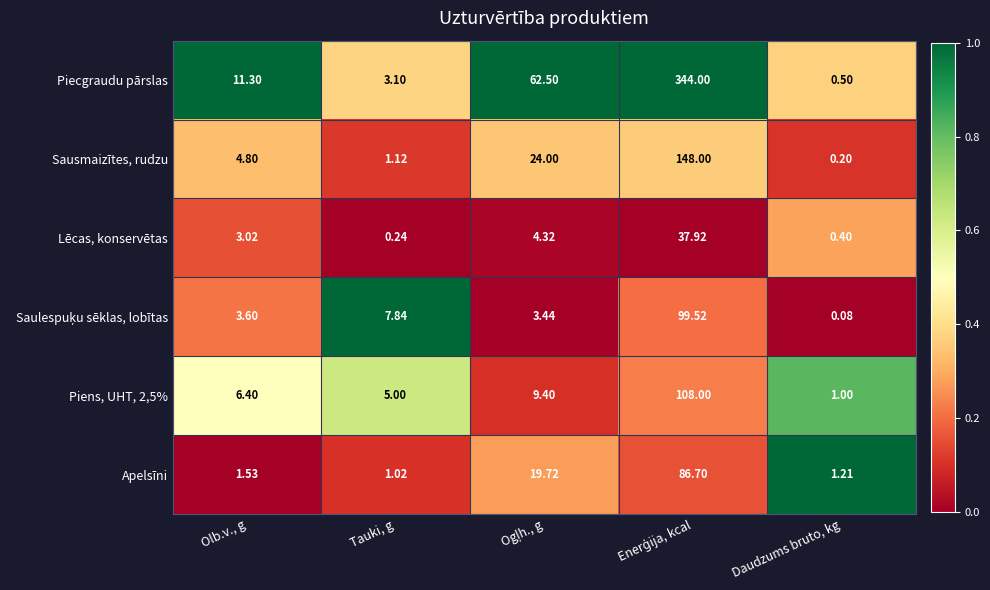

At which label does Piecgraudu pārslas first exceed 11?

Olb.v., g